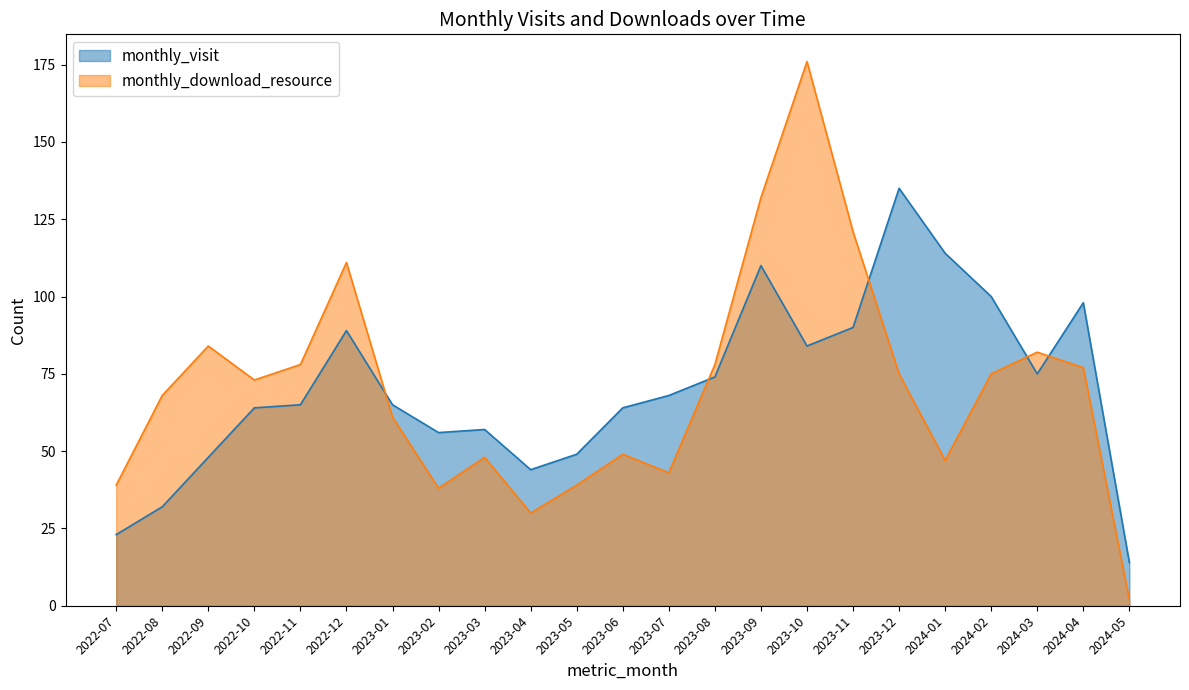

Where is monthly_visit nearest to the value 74?

2023-08